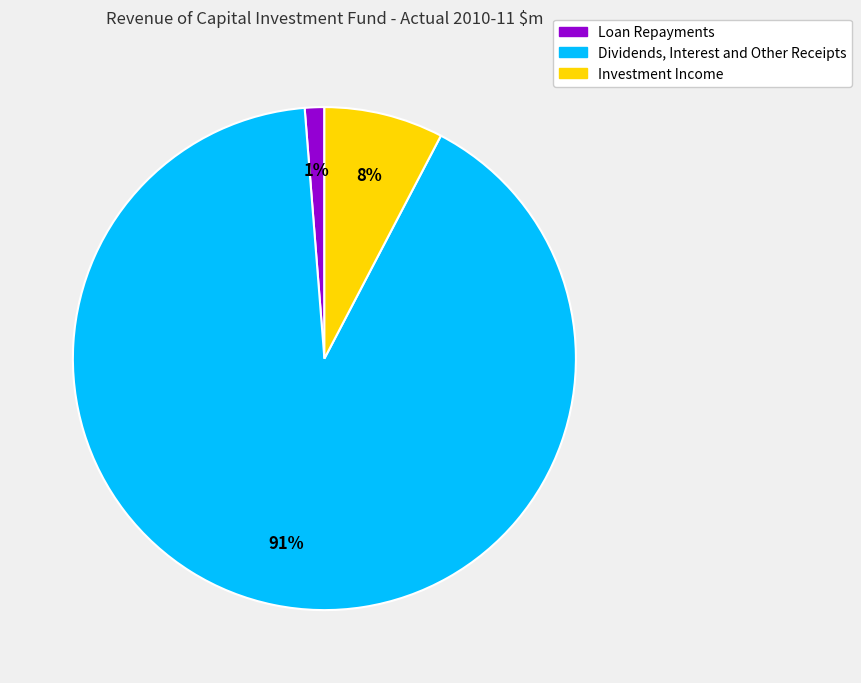

How many slices are in this pie chart?

3